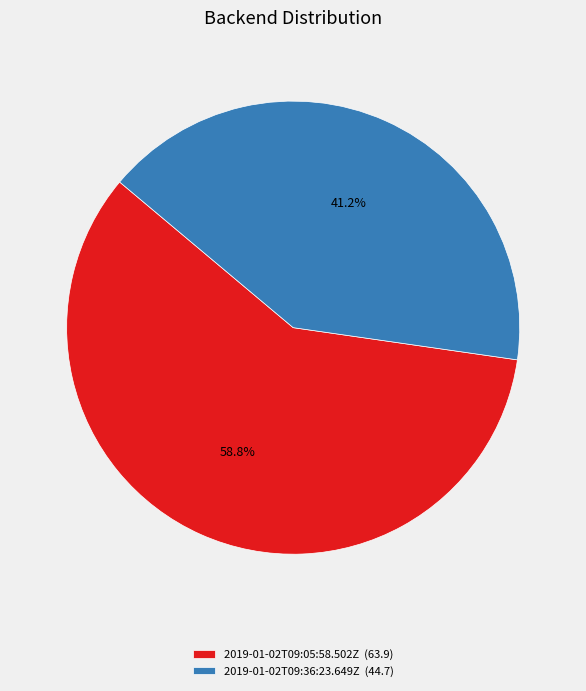

How many slices are in this pie chart?

2